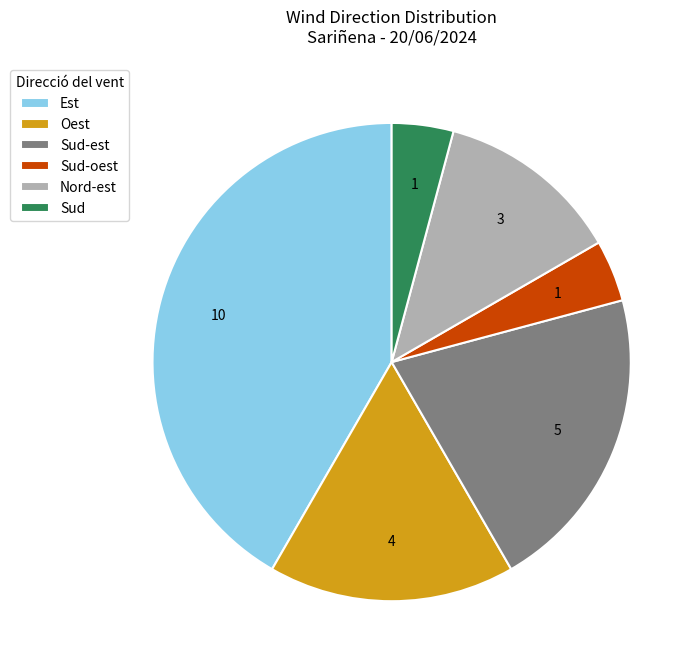

True or false: Oest accounts for 17% of the total.

True